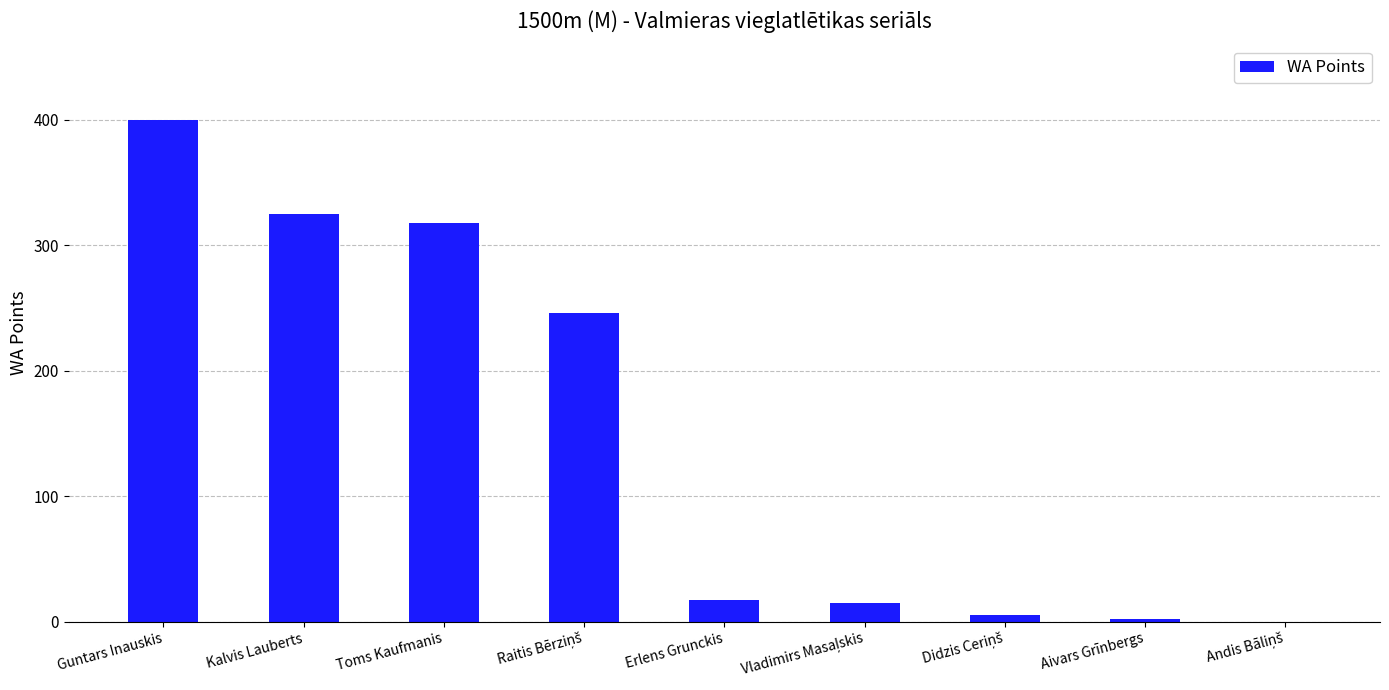

What is the maximum value shown in the chart?

400